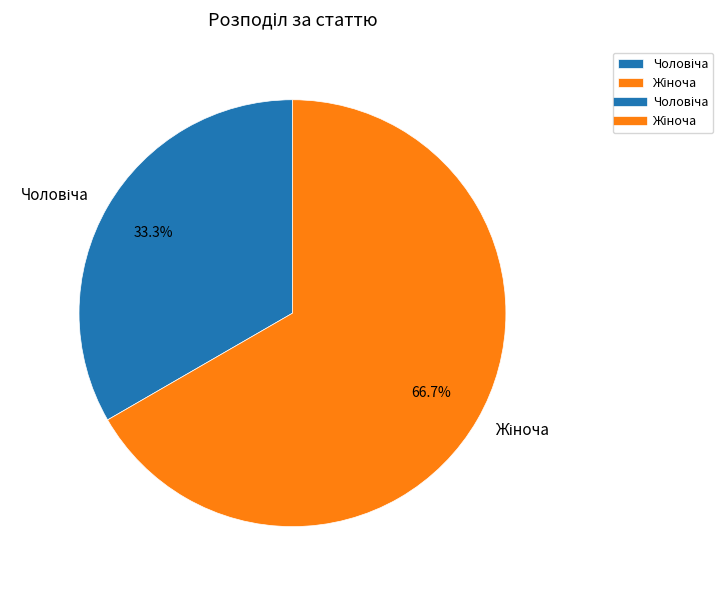

Is there any slice that represents more than half of the pie?

Yes